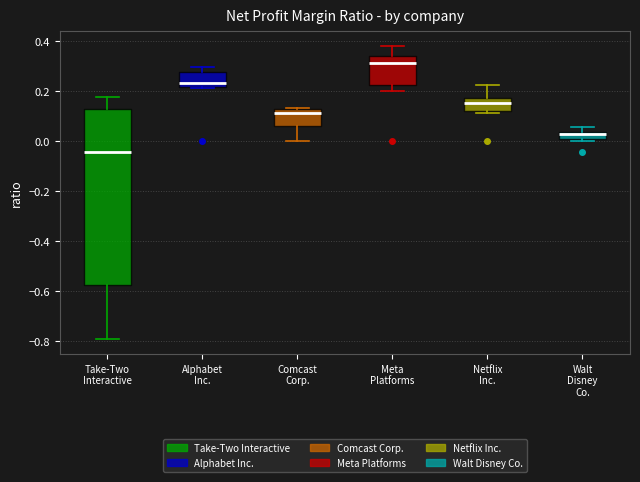

Which box's median line is the highest?

Meta Platforms